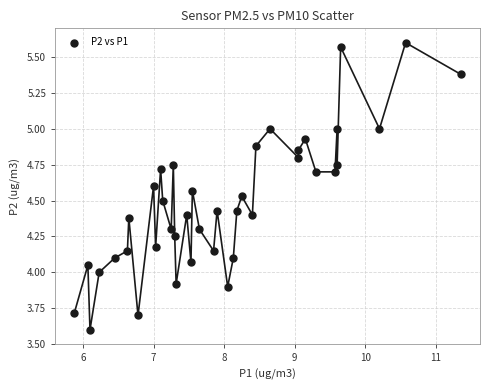

What is the range of Y values (max minus min)?

2.0